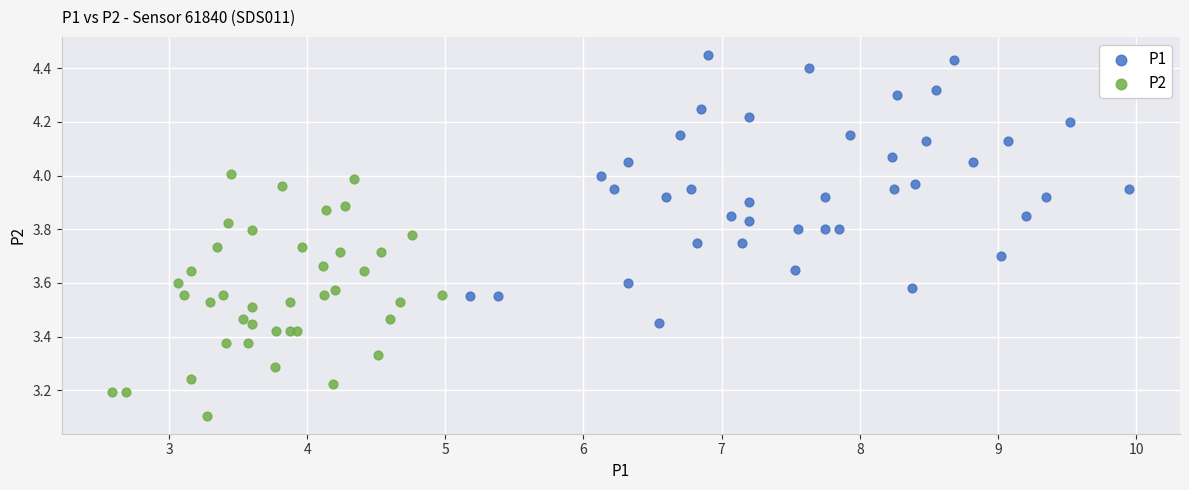

Which series reaches the minimum Y coordinate?

P2